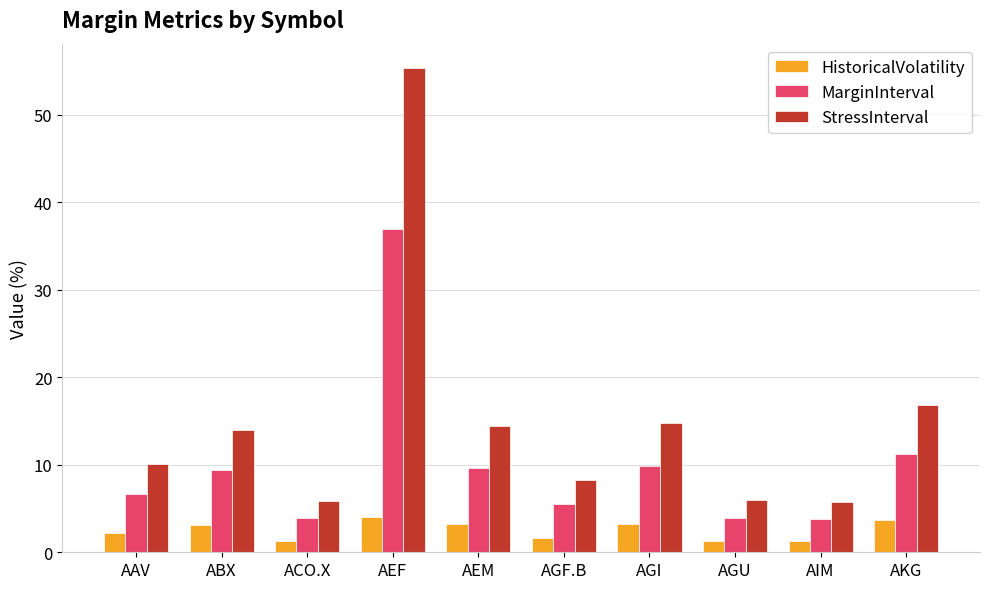

What is the difference between the second highest and minimum values in the StressInterval series?

11.1